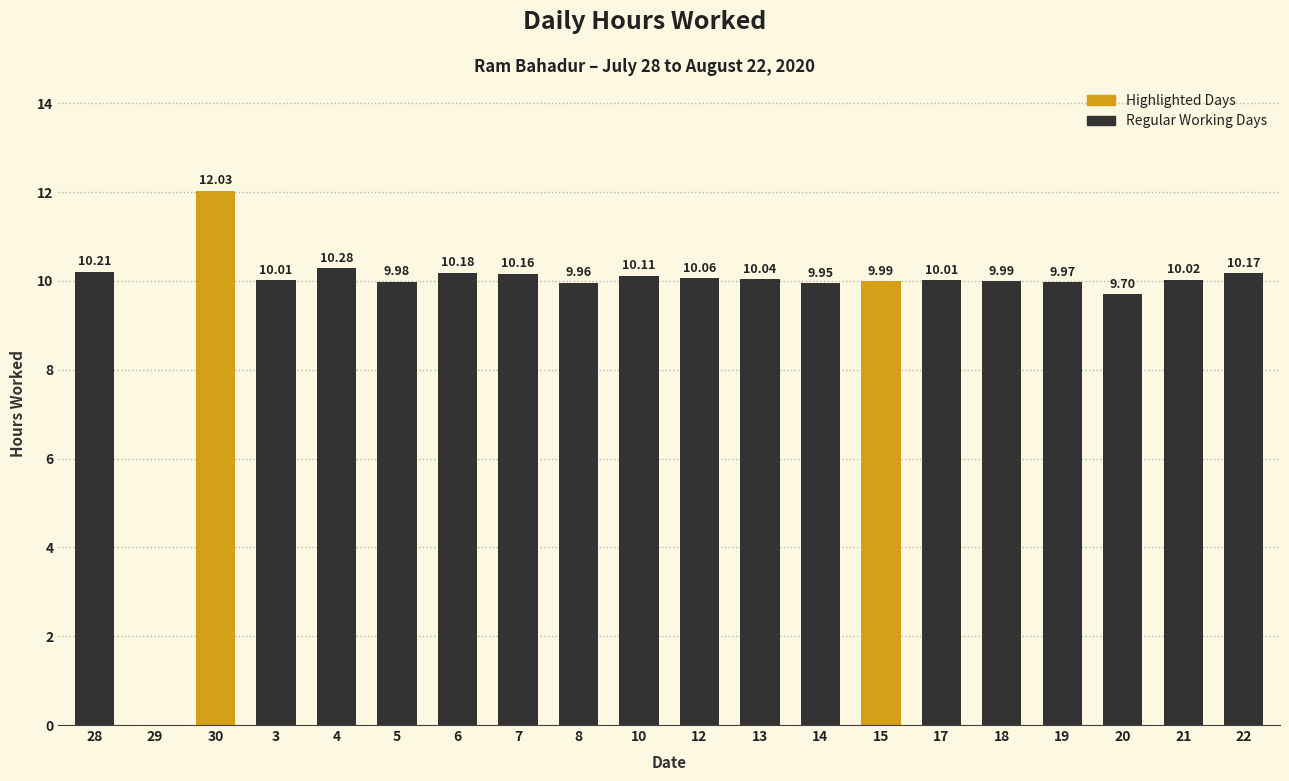

What is the change in value from 28 to 20?

-0.5